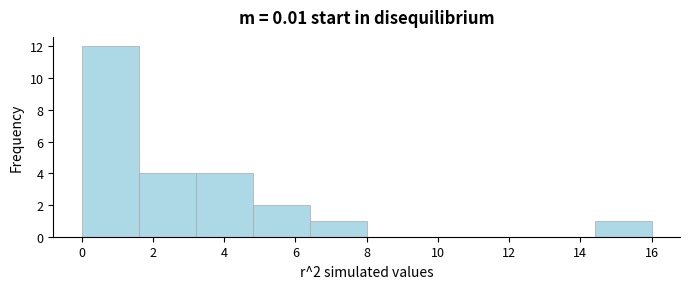

Over which range of the x-axis is the bar tallest?

0.0 to 1.6